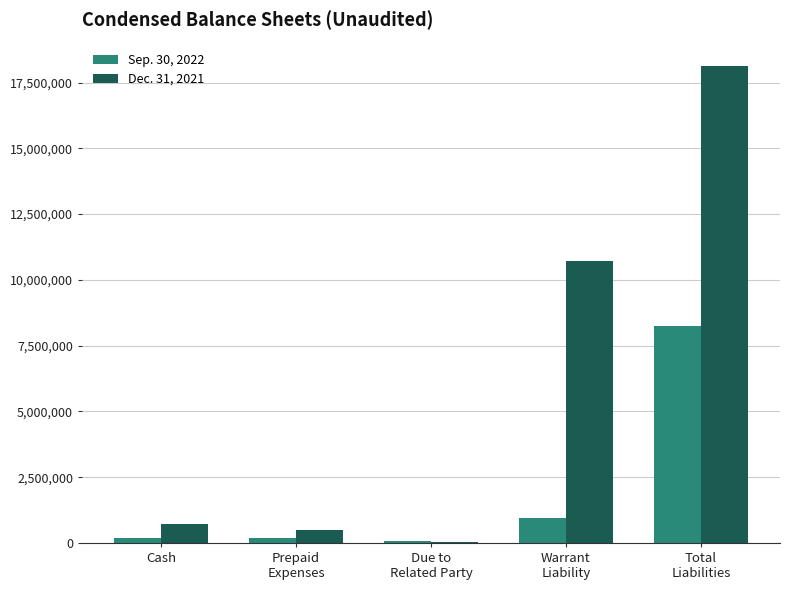

Which series has the largest total across all categories?

Dec. 31, 2021